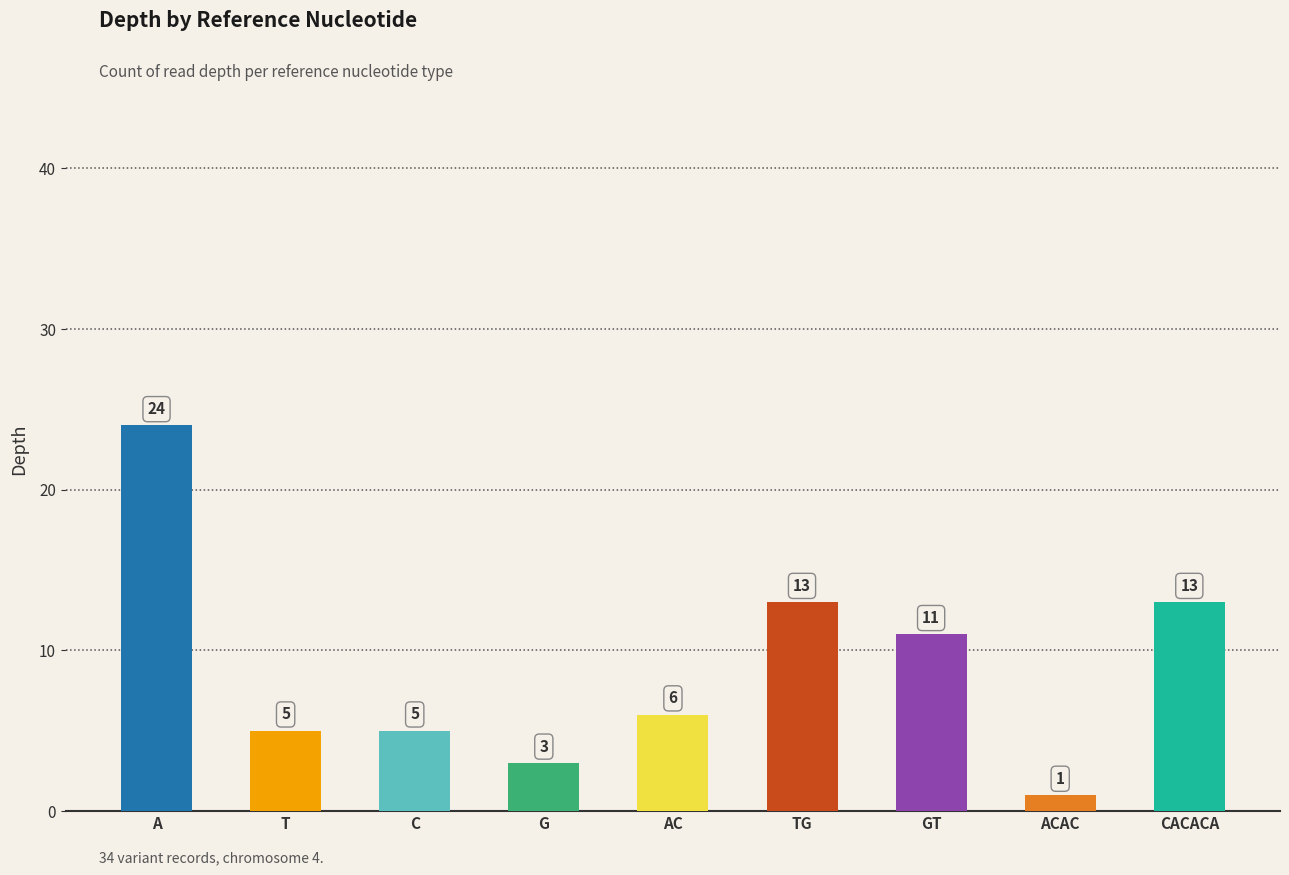

Are the bars grouped side by side (vs. stacked)?

No